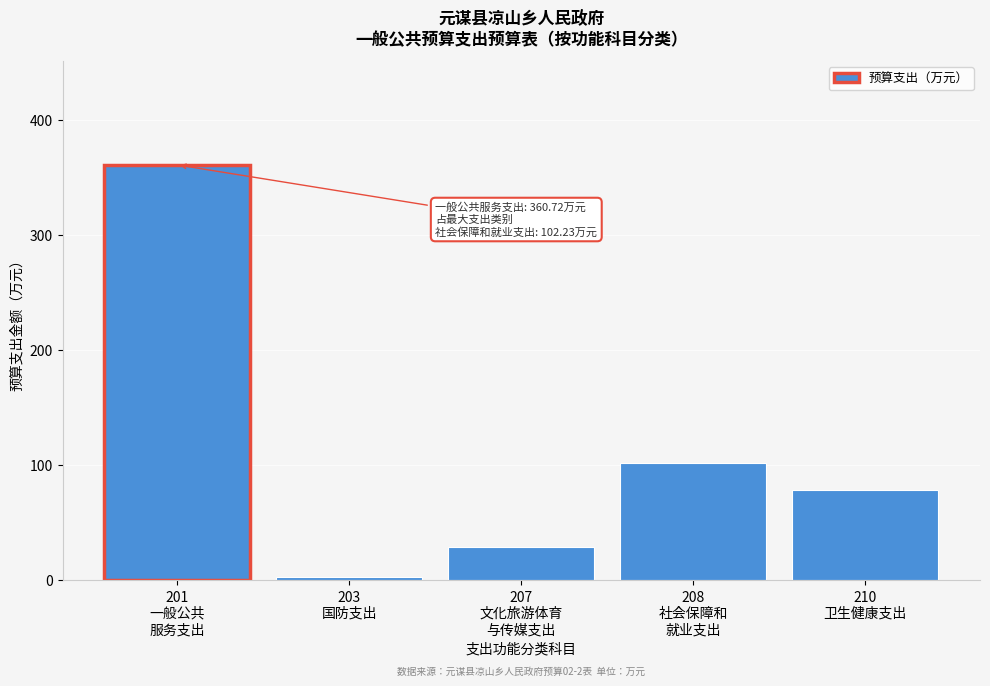

Reading right to left, what are all the values shown in this chart?

78.5	102.2	29.3	3.0	360.7